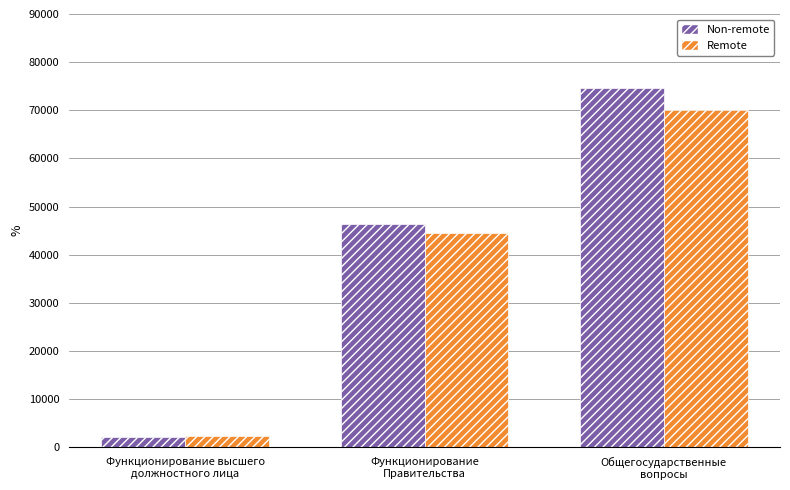

What is the difference between the second highest and minimum values in the Remote series?

42247.6